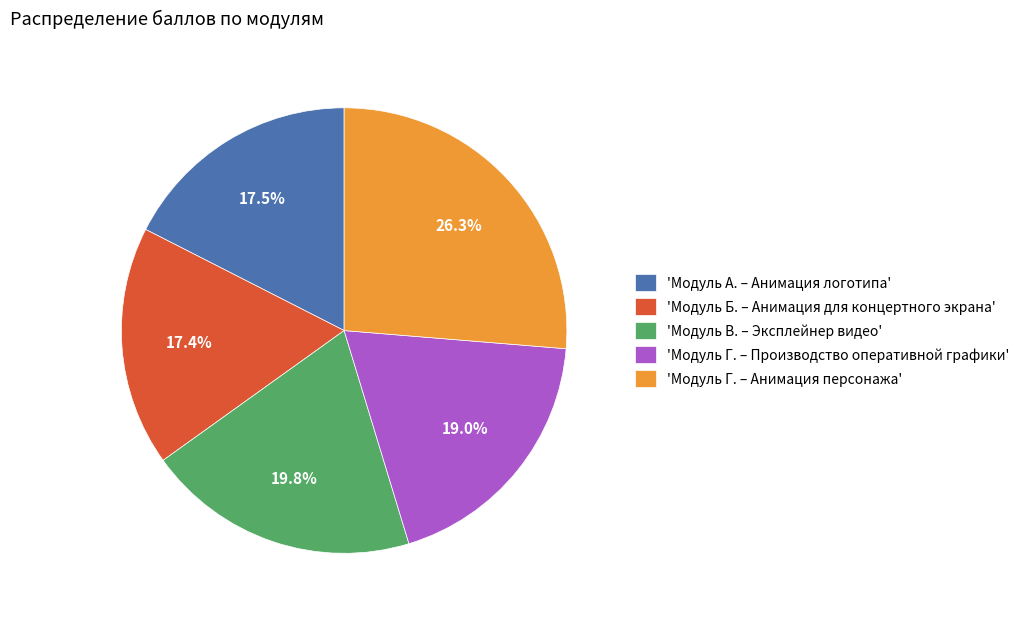

Does 'Модуль А. – Анимация логотипа' account for over 50% of the chart?

No